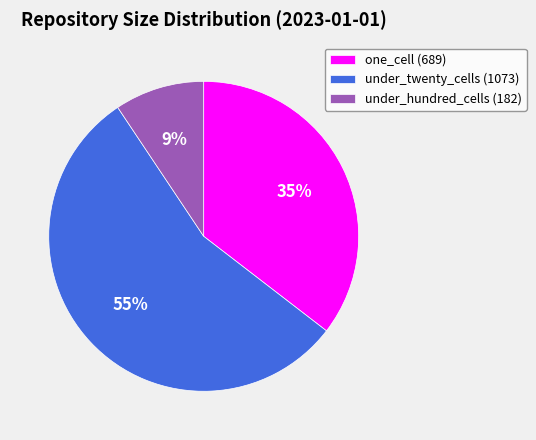

Which category has the biggest portion of the pie?

under_twenty_cells